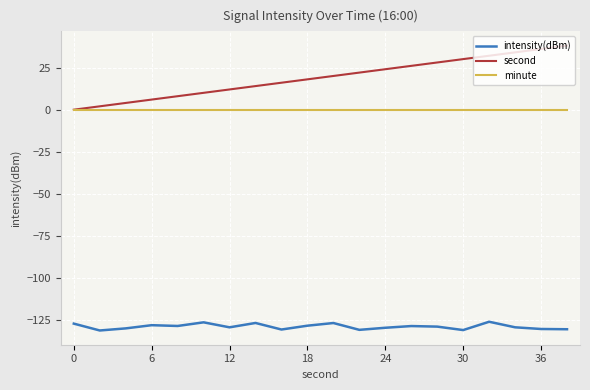

Rank the series by their maximum value, from lowest to highest.

intensity(dBm), minute, second